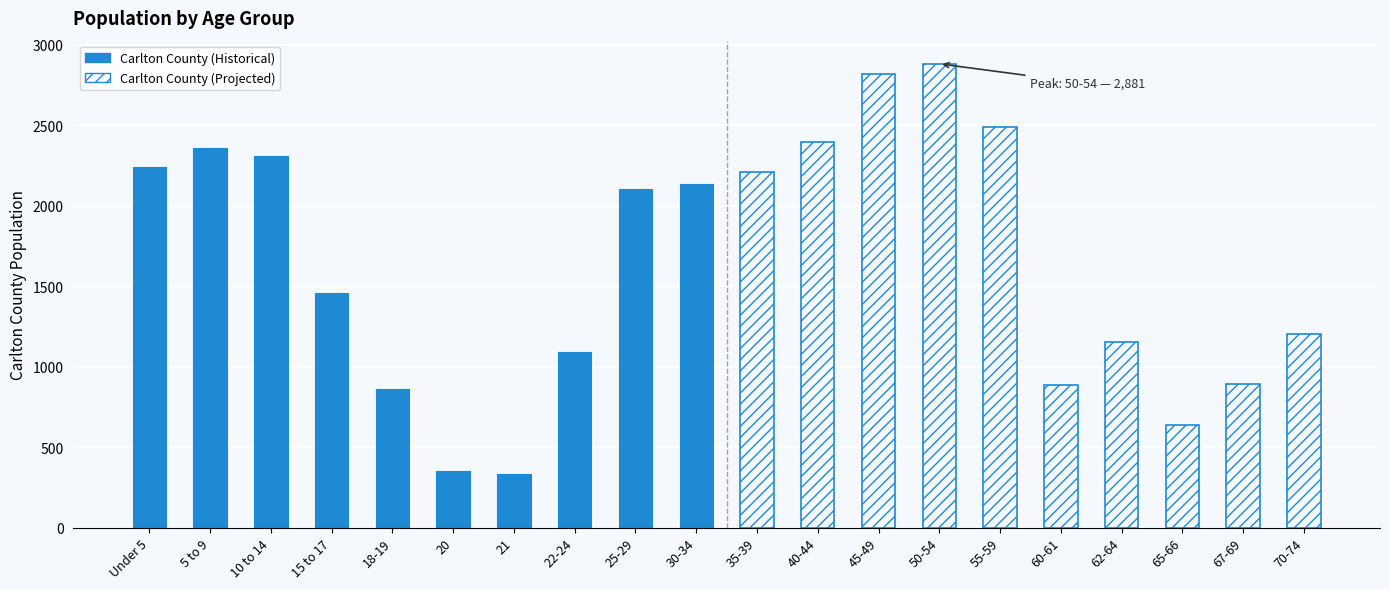

What is the highest value of the Carlton County (Projected) series?

2881